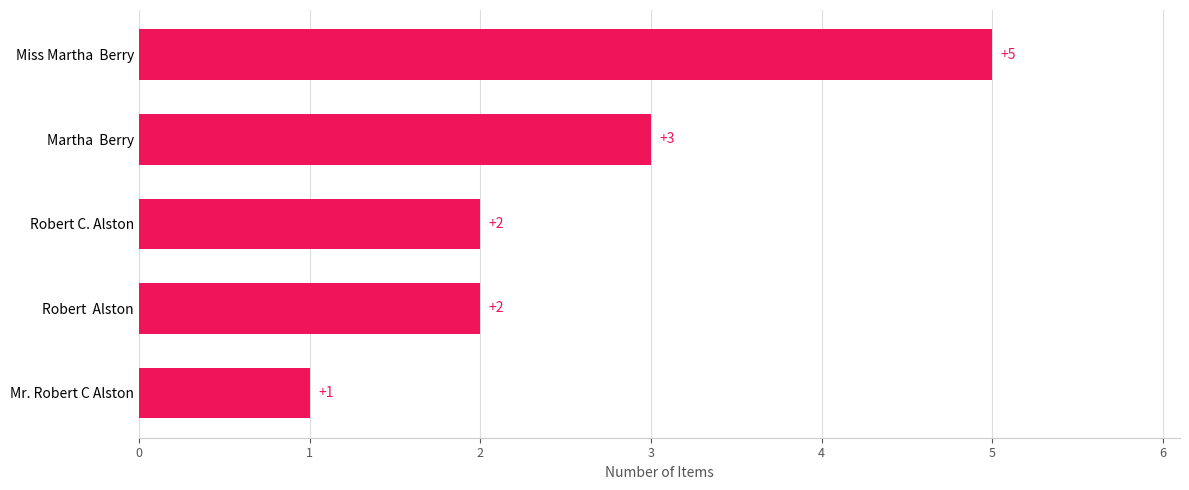

What is the greatest value displayed?

5